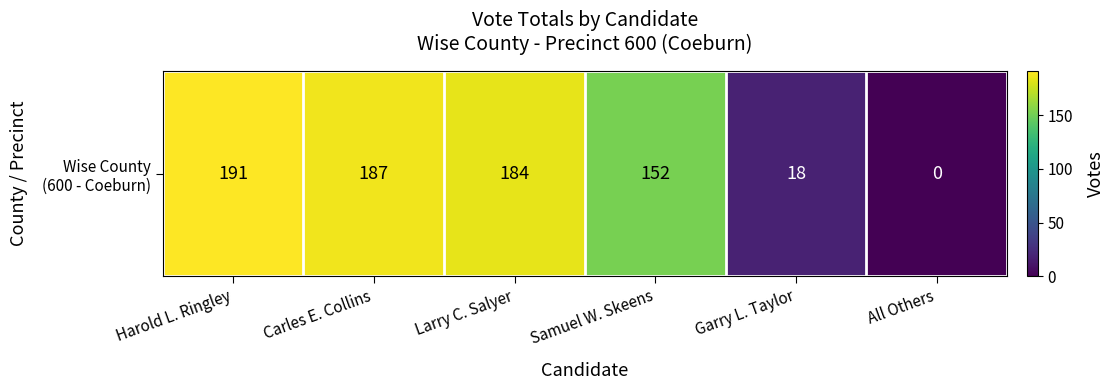

Which label corresponds to the largest value in the chart?

Harold L. Ringley